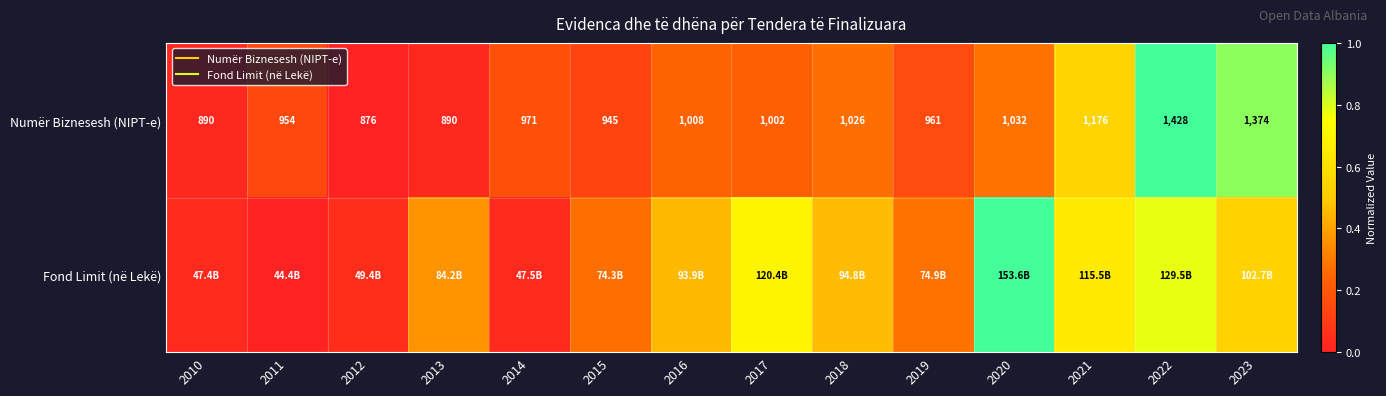

List the series in order of their peak value, lowest first.

Numër Biznesesh (NIPT-e), Fond Limit (në Lekë)